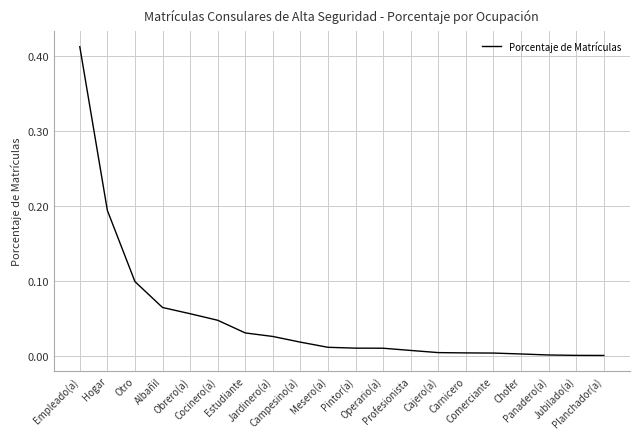

Between Operario(a) and Carnicero, which is larger?

Operario(a)